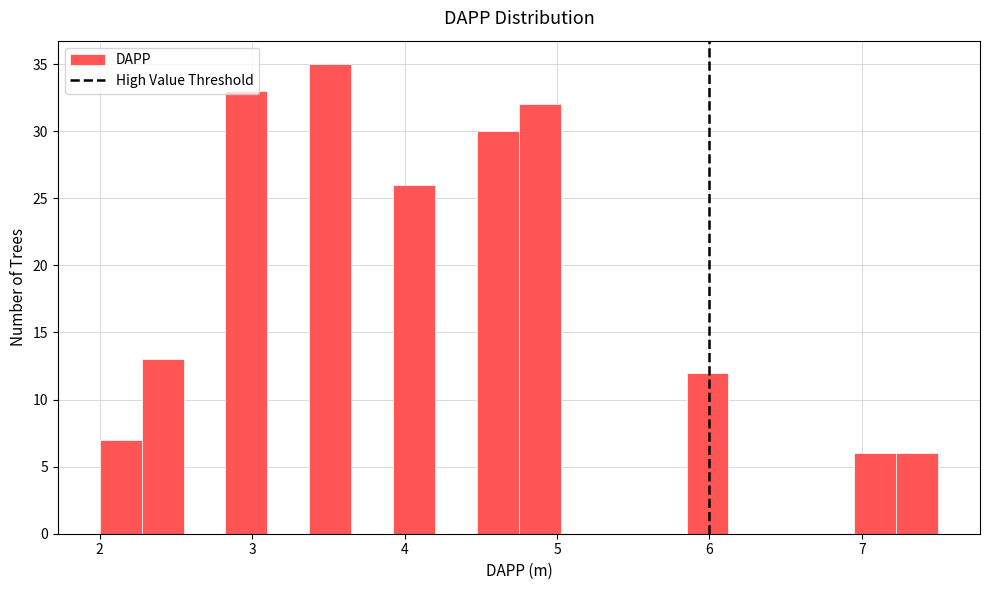

Around what value on the x-axis is the tallest bar? Give the approximate position of its centre, as read against the axis.

3.5